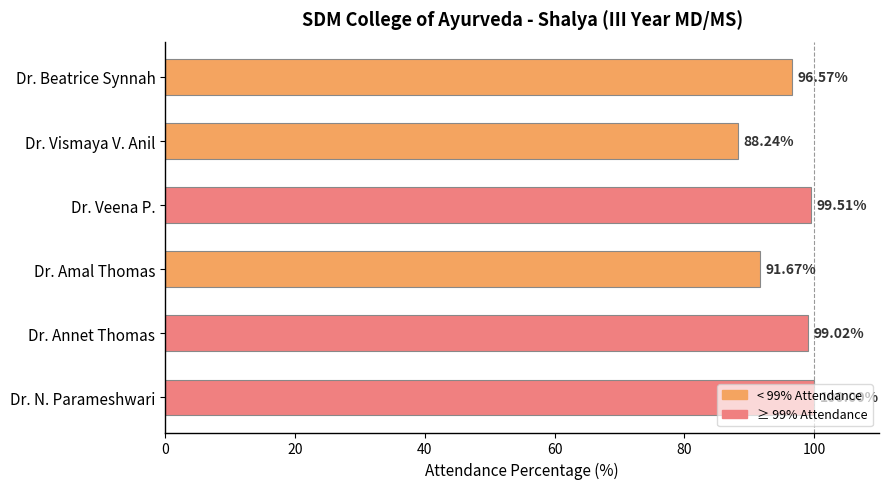

Rank the categories by value from lowest to highest.

Dr. Vismaya V. Anil, Dr. Amal Thomas, Dr. Beatrice Synnah, Dr. Annet Thomas, Dr. Veena P., Dr. N. Parameshwari